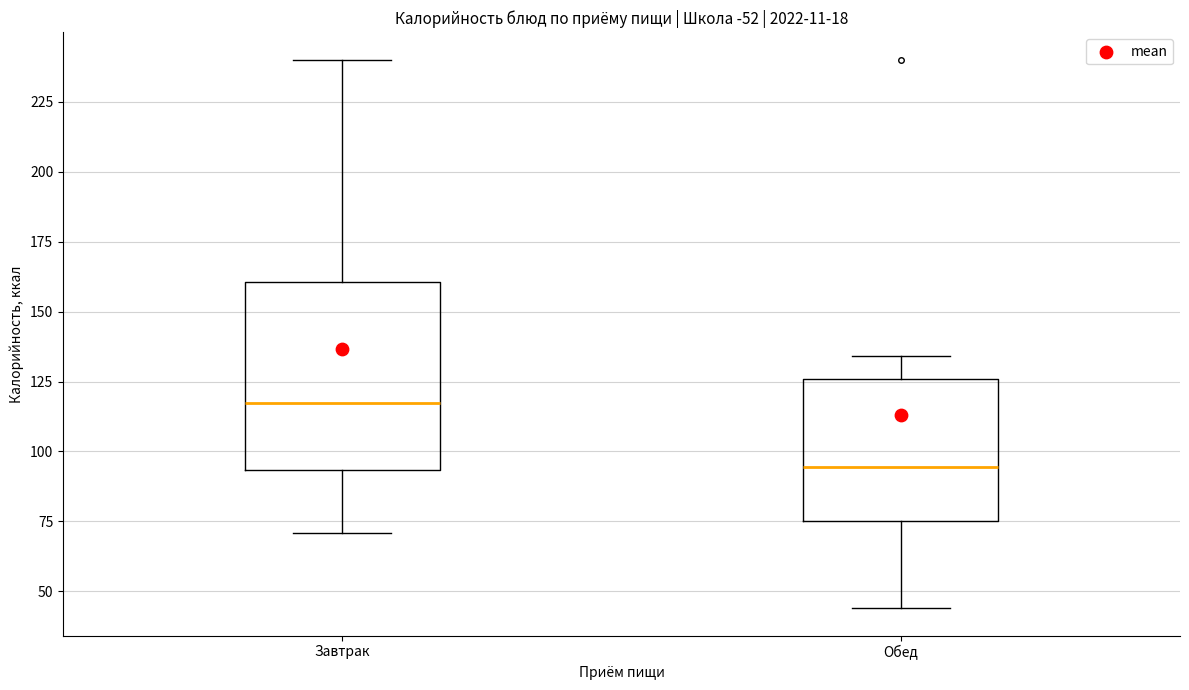

Reading left to right, read every box against the y-axis: the position of its median line, the range the box covers, and the ends of its whiskers. The values are not printed on the chart, so give them approximately, as read against the axis.

Завтрак: median 120, box 95 to 160, whiskers 70 to 240
Обед: median 95, box 75 to 125, whiskers 45 to 135